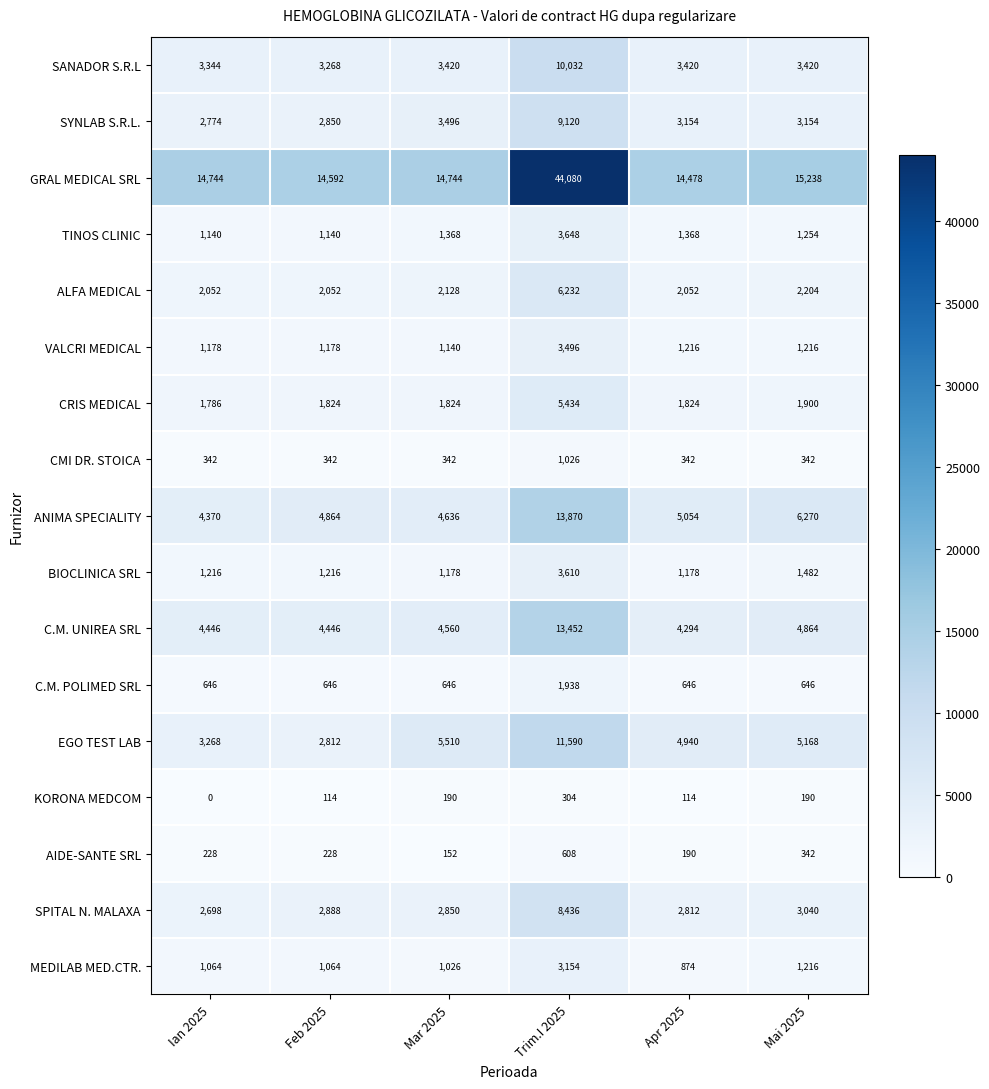

How many data points in SANADOR S.R.L are less than 3420?

2